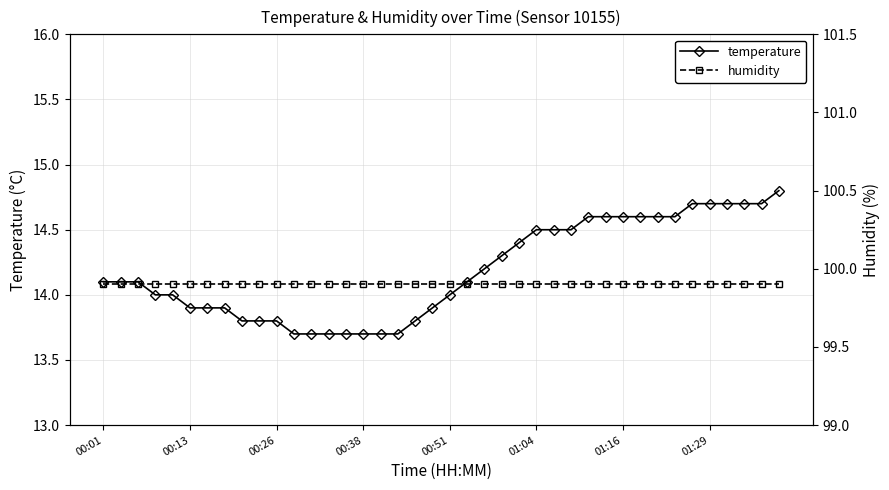

What is the average value of the humidity series?

99.9